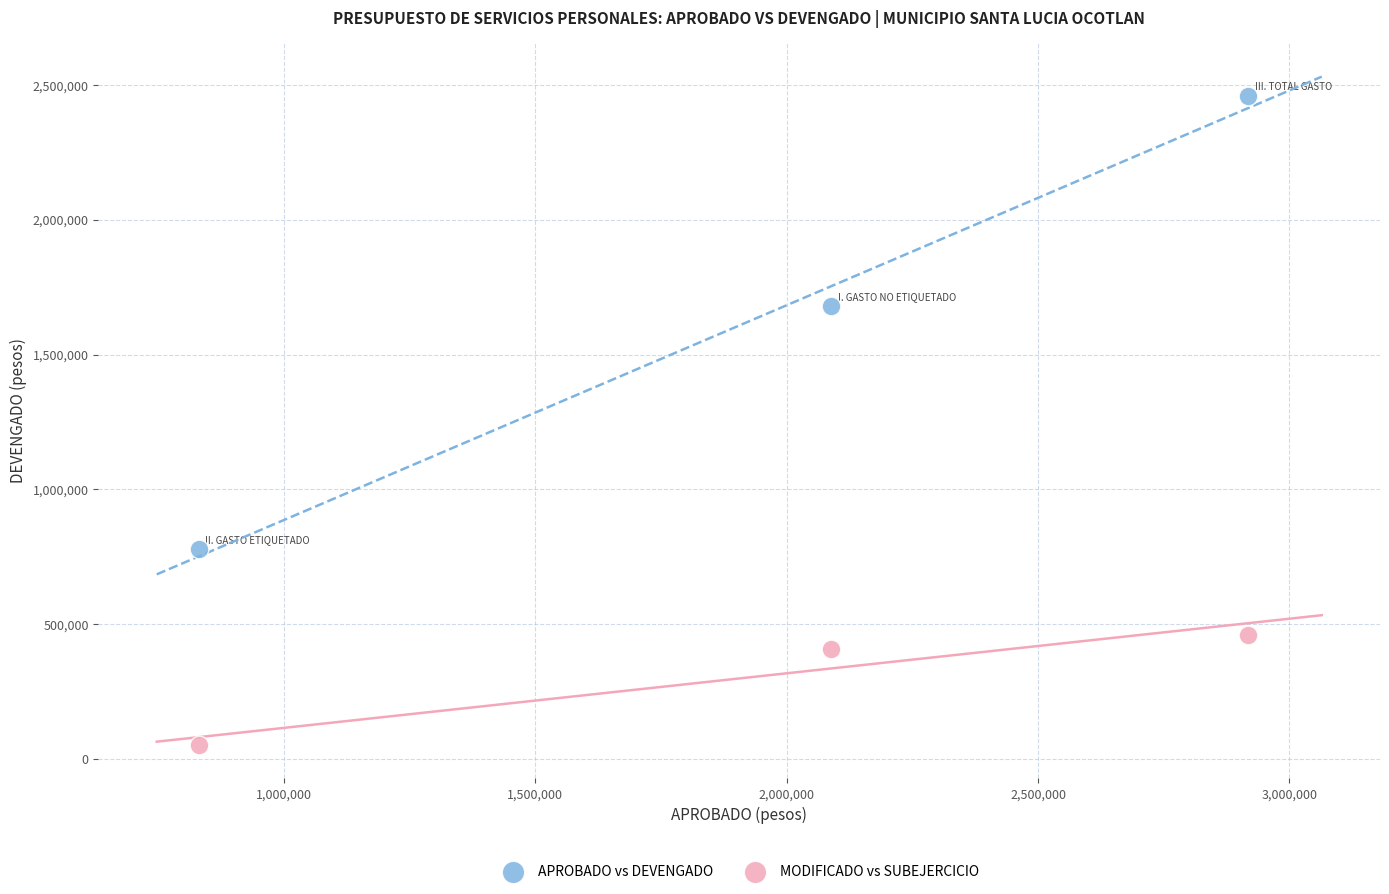

Which series contains the highest Y value?

APROBADO vs DEVENGADO